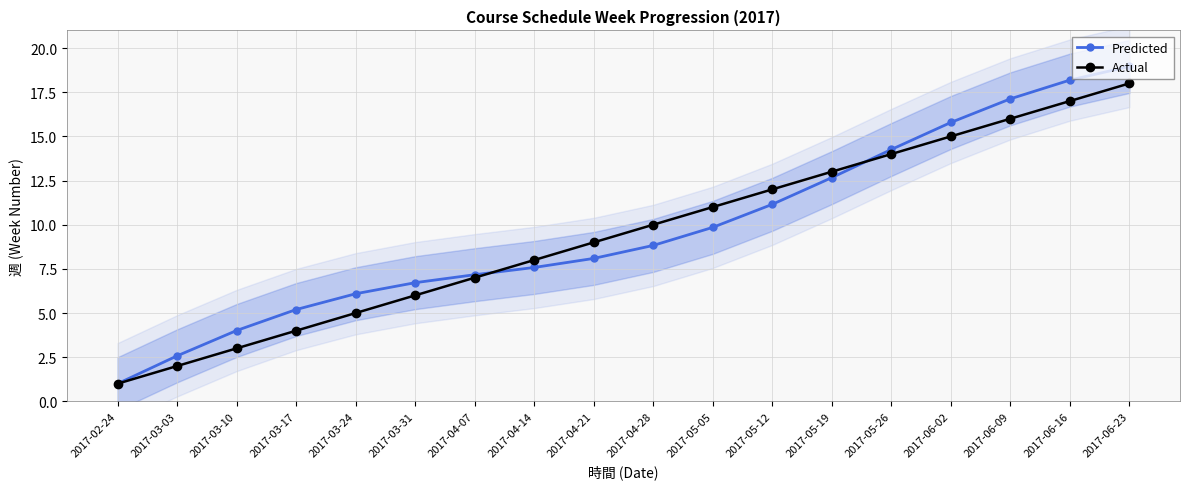

The Actual series shows 14.0 at 2017-05-26. True or false?

True